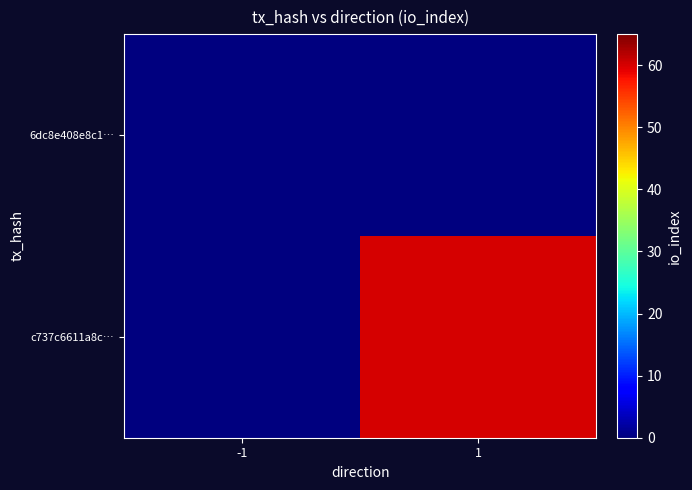

At how many categories does at least one series exceed 54?

1